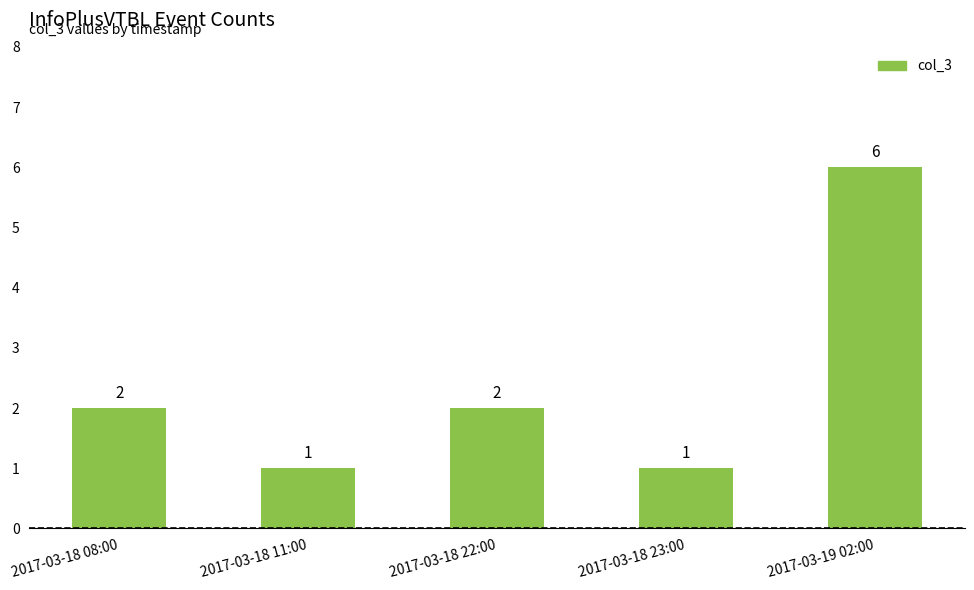

The chart shows a value of 2 at 2017-03-18 08:00. True or false?

True